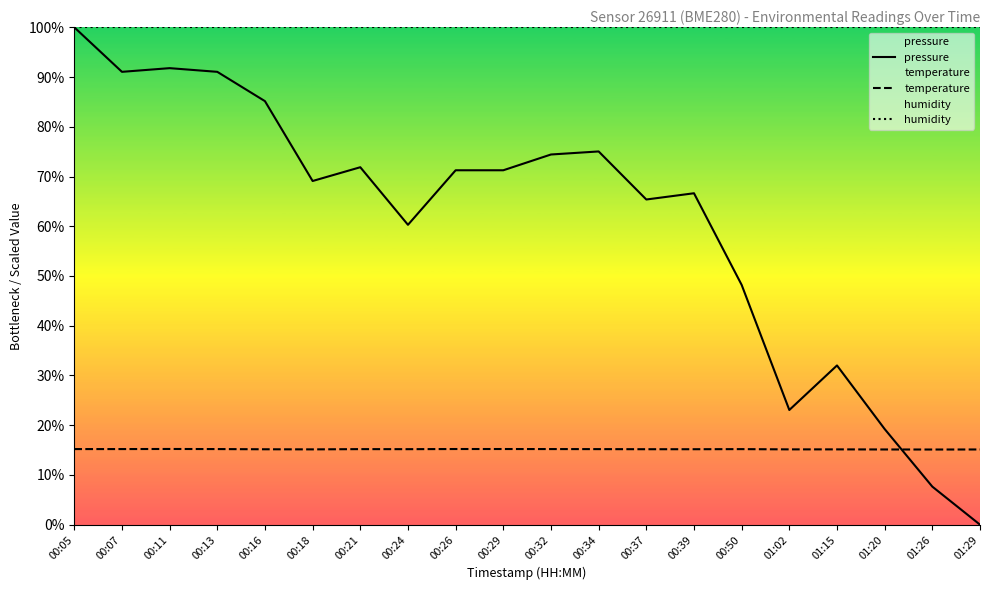

True or false: pressure has more than 2 points higher than both neighbors.

True